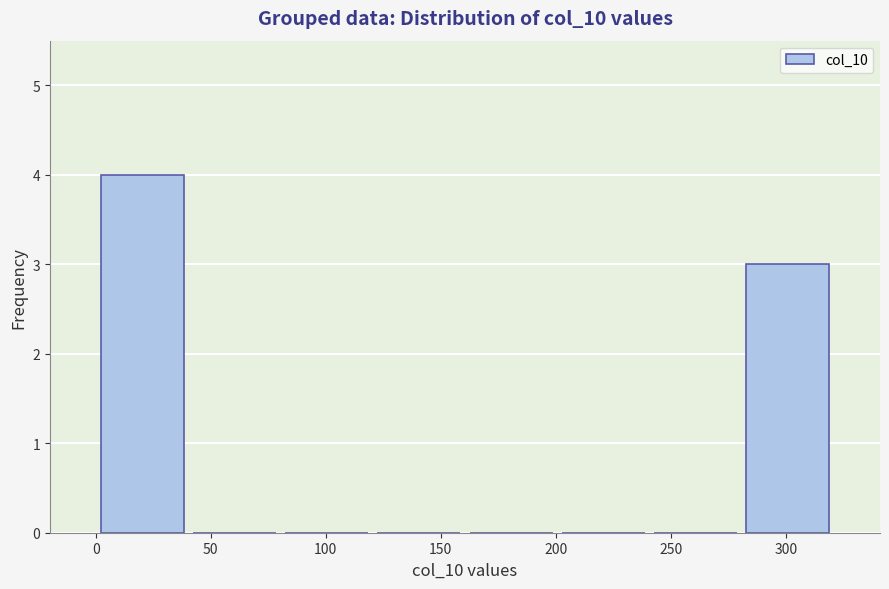

Reading left to right, transcribe this chart: for each bar, give the range it covers on the x-axis and its height. Neither the bar edges nor the heights are printed on the chart, so give them approximately, as read against the axes.

0 to 40: 4
40 to 80: 0
80 to 120: 0
120 to 160: 0
160 to 200: 0
200 to 240: 0
240 to 280: 0
280 to 320: 3